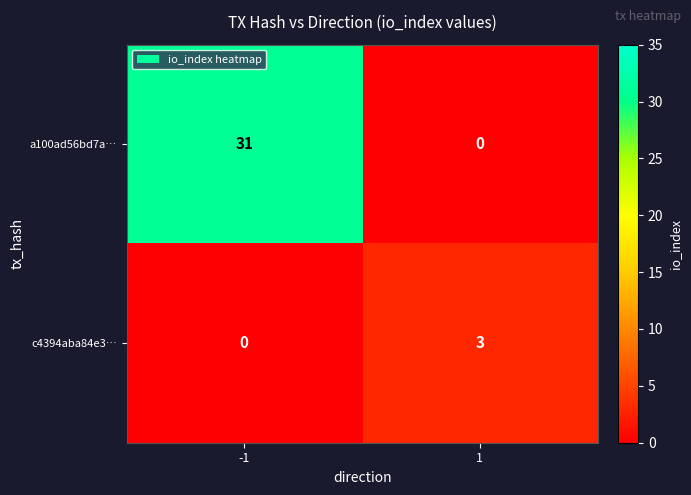

At which category is the sum across all series the highest?

-1